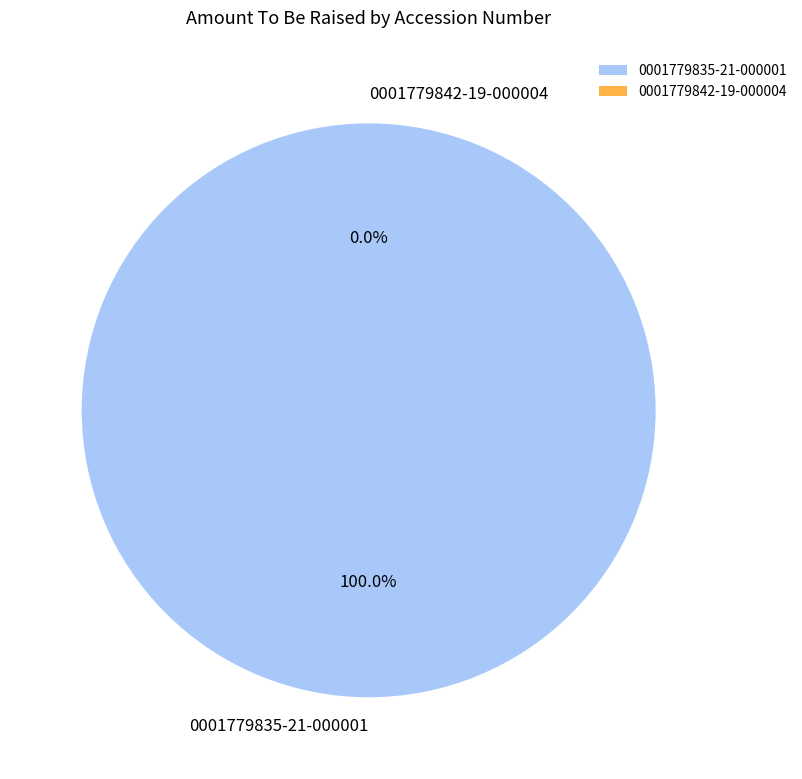

What percentage is NOT represented by 0001779842-19-000004?

100.0%